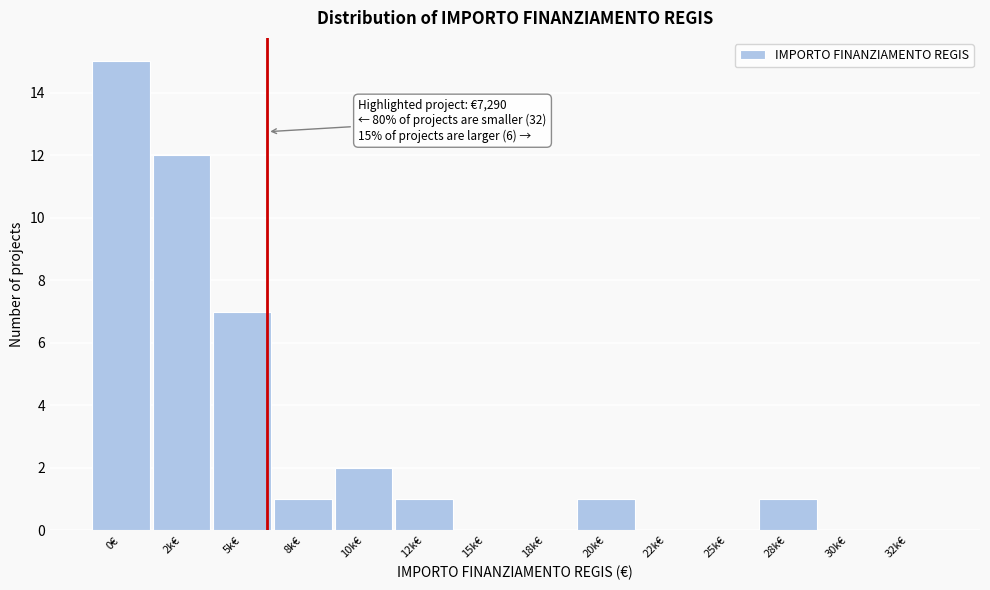

Reading right to left, list all the values displayed in this chart.

32k€=0	30k€=0	28k€=1	25k€=0	22k€=0	20k€=1	18k€=0	15k€=0	12k€=1	10k€=2	8k€=1	5k€=7	2k€=12	0€=15